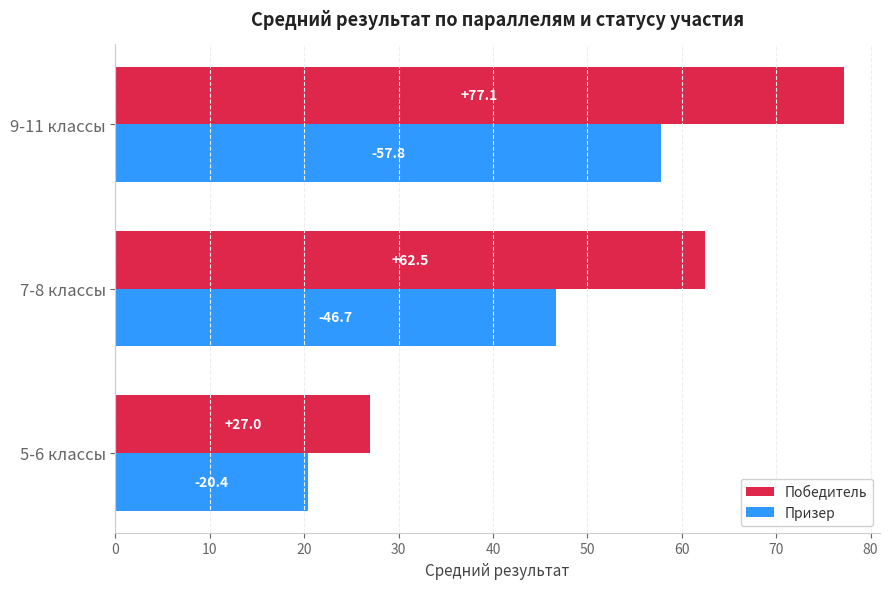

What are all the series names shown in the legend?

Победитель, Призер